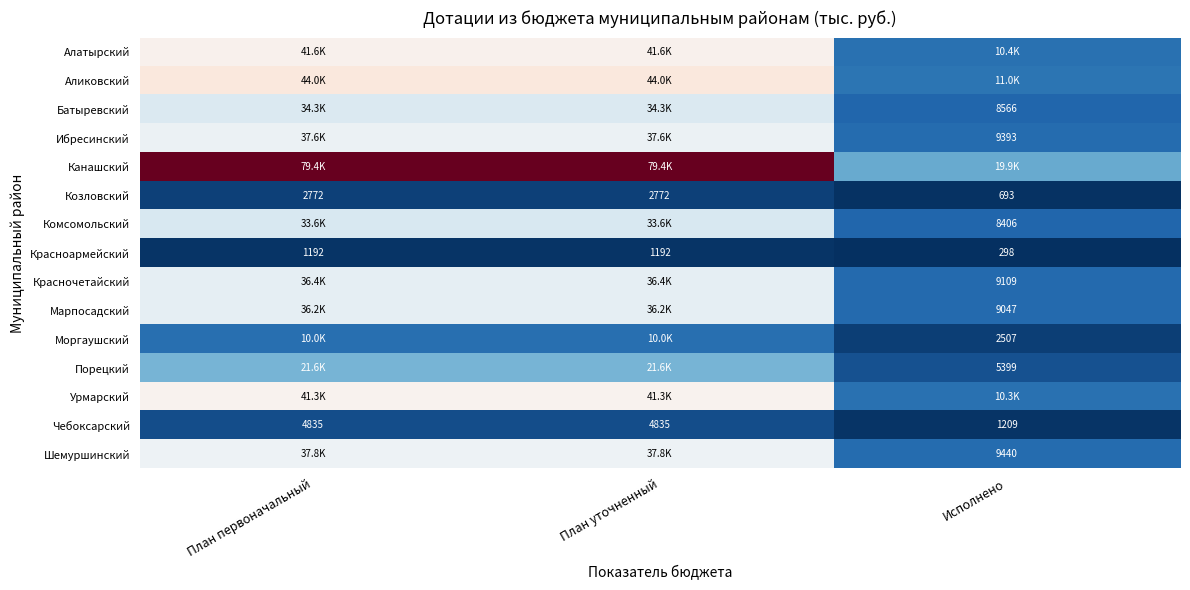

Is it true that Чебоксарский equals 722.0 at Исполнено?

False